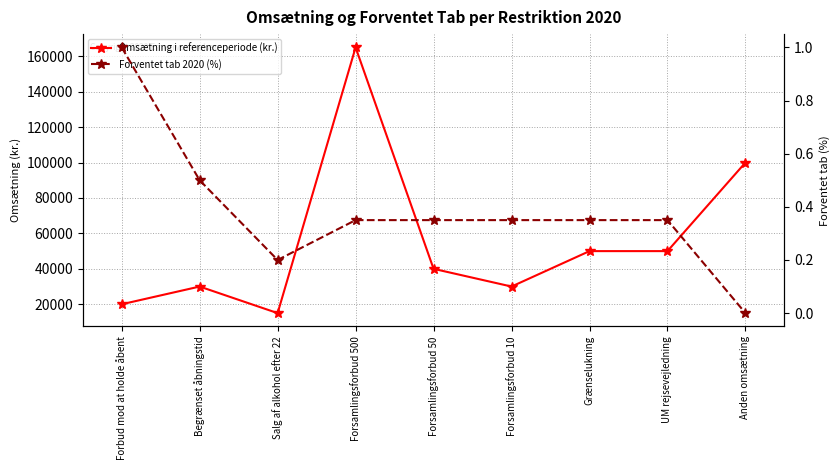

Which category has the highest value in the Forventet tab 2020 (%) series?

Forbud mod at holde åbent